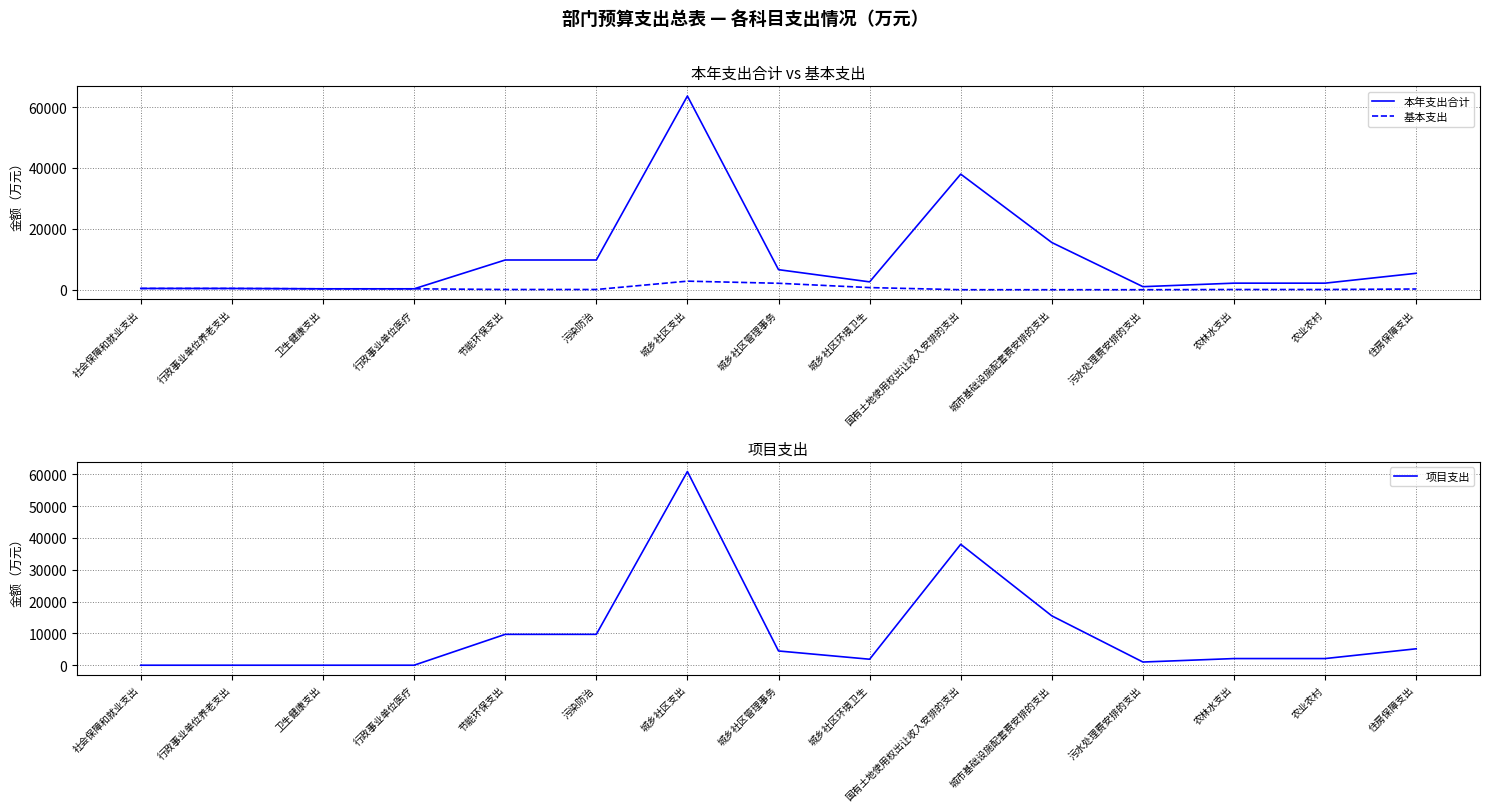

True or false: 基本支出 and 本年支出合计 cross at least once.

False